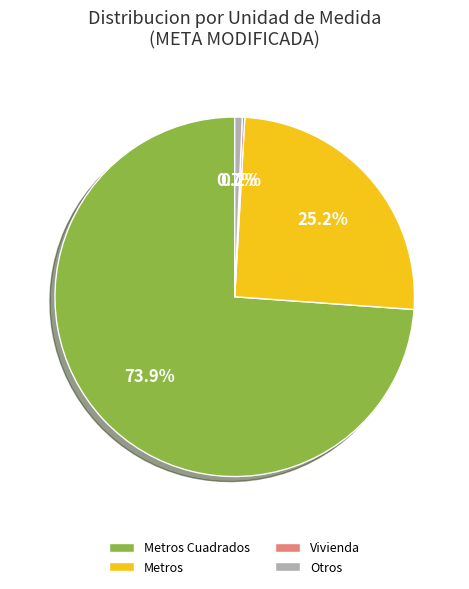

Rank the categories by value from lowest to highest.

Otros, Vivienda, Metros, Metros Cuadrados